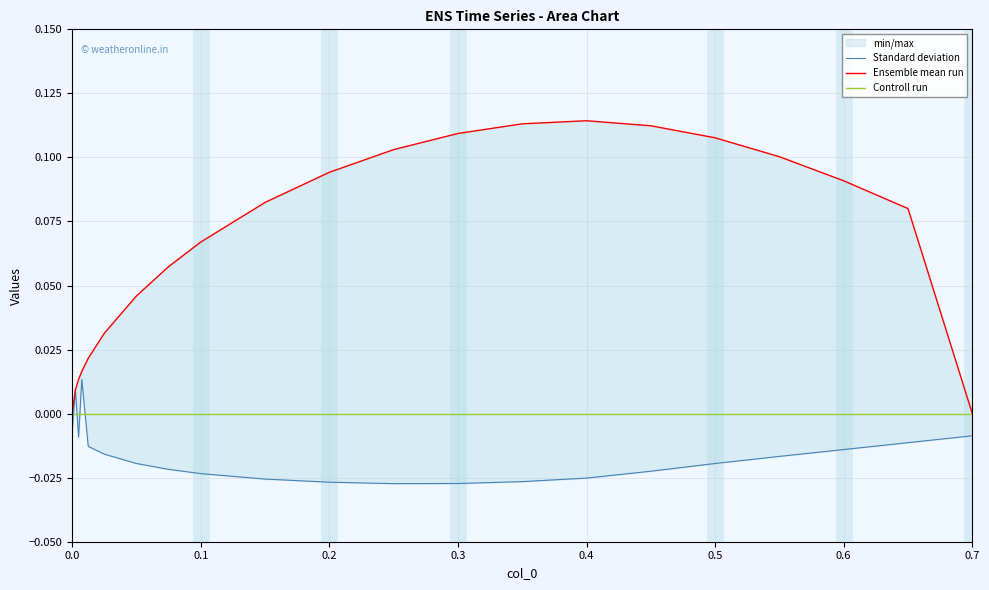

What is the difference between the highest and lowest values at 0.5?

0.1